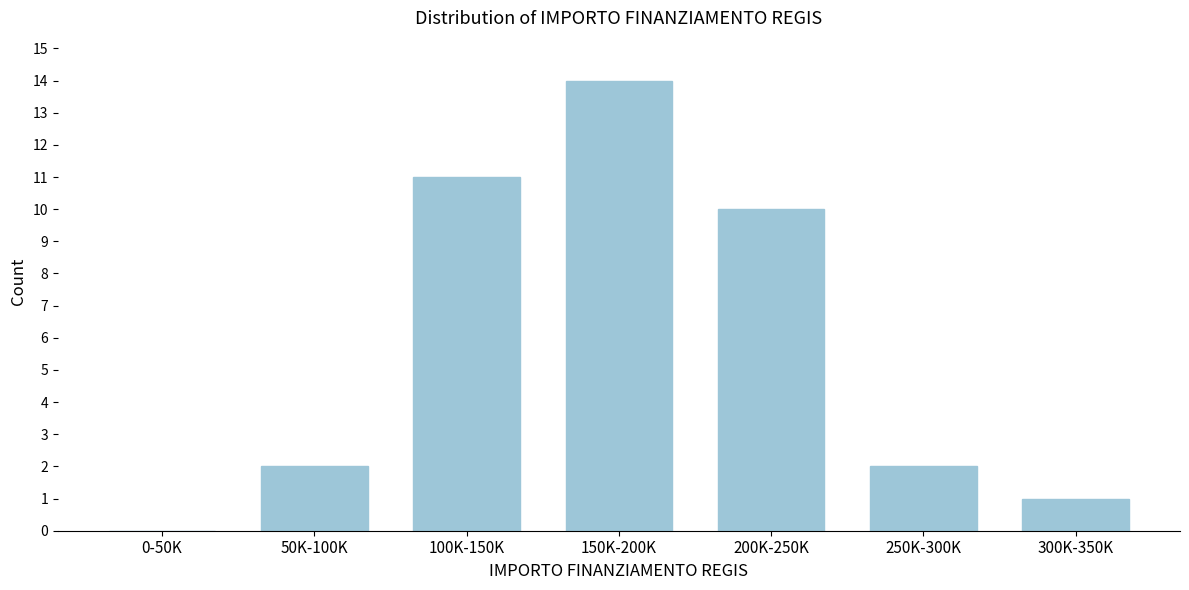

Reading left to right, transcribe all the data shown in this chart.

0-50K=0	50K-100K=2	100K-150K=11	150K-200K=14	200K-250K=10	250K-300K=2	300K-350K=1